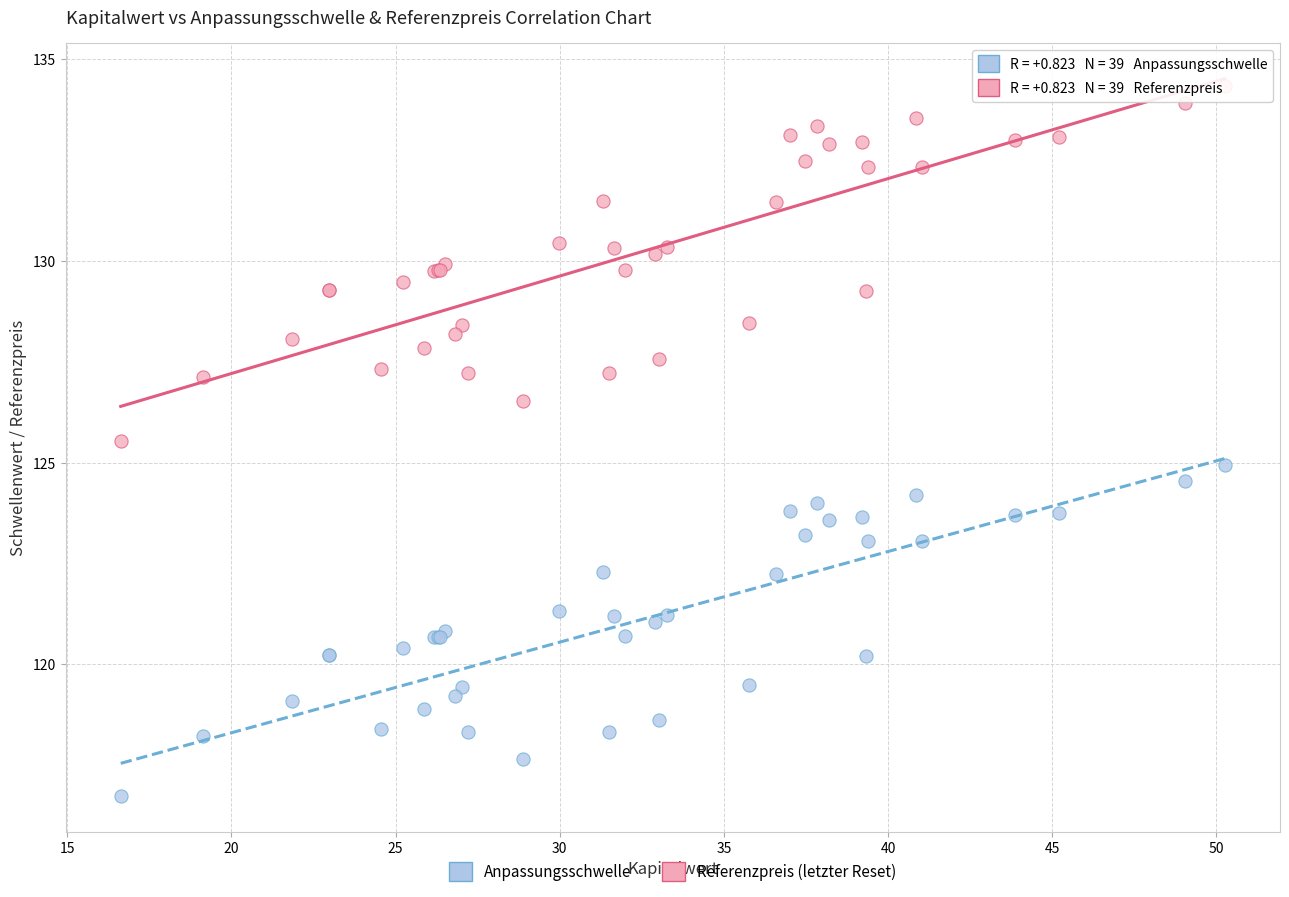

Which series has the largest Y range (max minus min)?

Referenzpreis (letzter Reset)